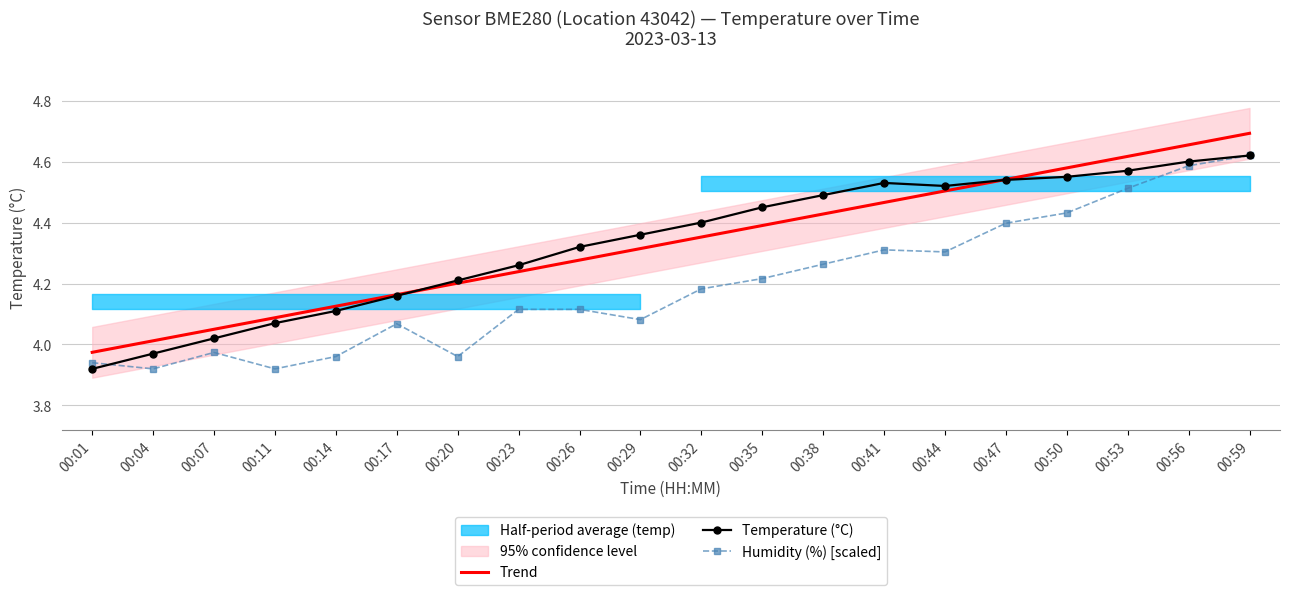

List the series in order of their peak value, highest first.

Trend, Temperature (°C), Humidity (%) [scaled]